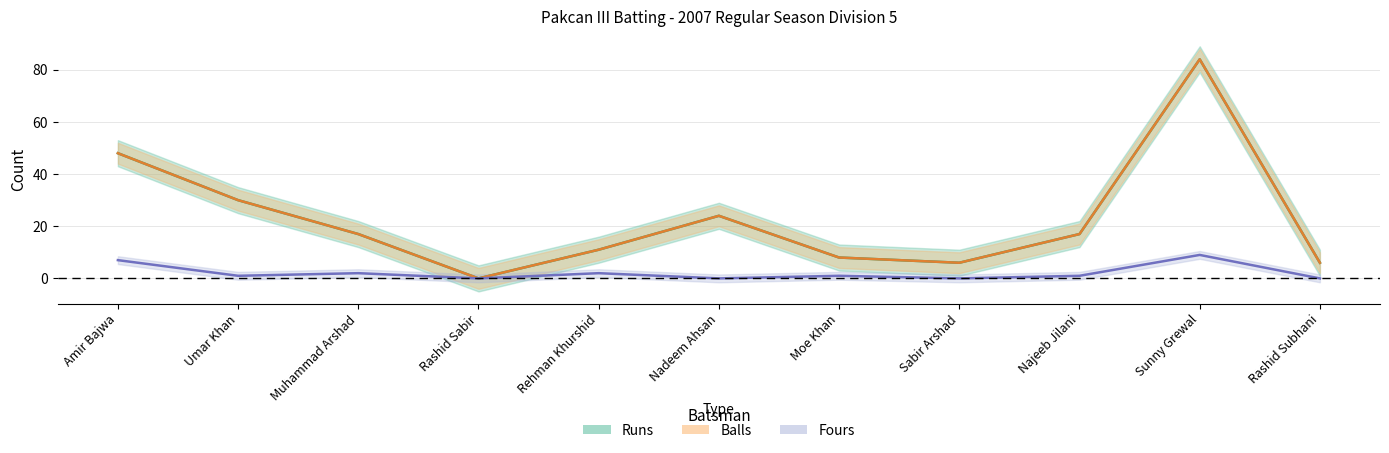

At which label is Balls closest to 42?

Amir Bajwa